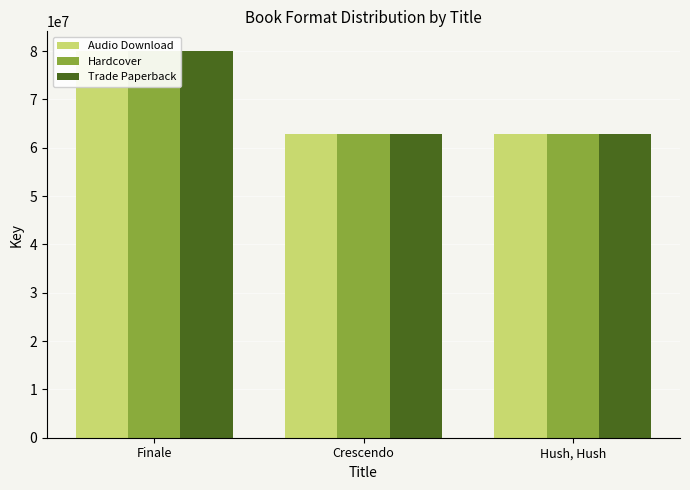

List the labels in order of Trade Paperback value, largest first.

Finale, Crescendo, Hush, Hush